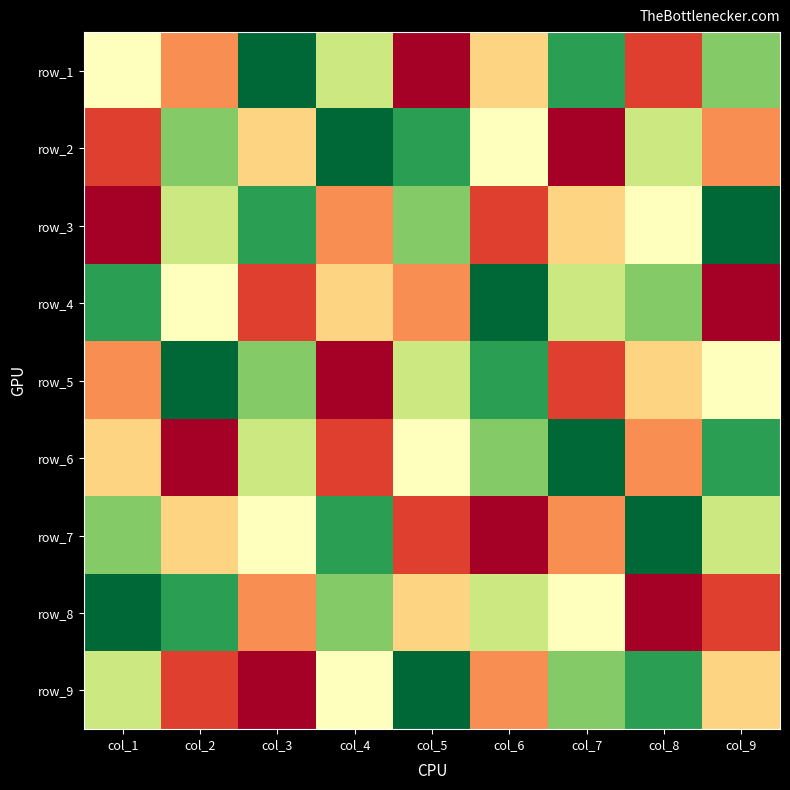

The row_7 series shows 4 at col_9. True or false?

False